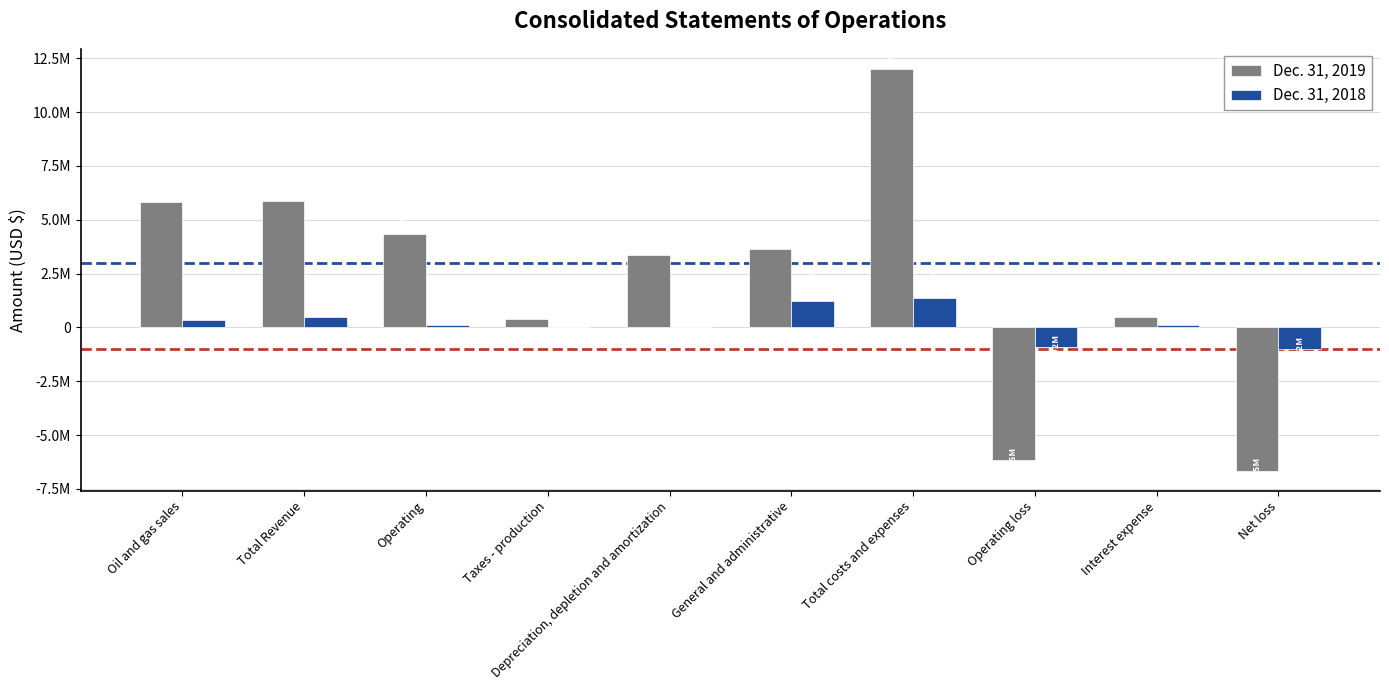

What are all the series names shown in the legend?

Dec. 31, 2019, Dec. 31, 2018